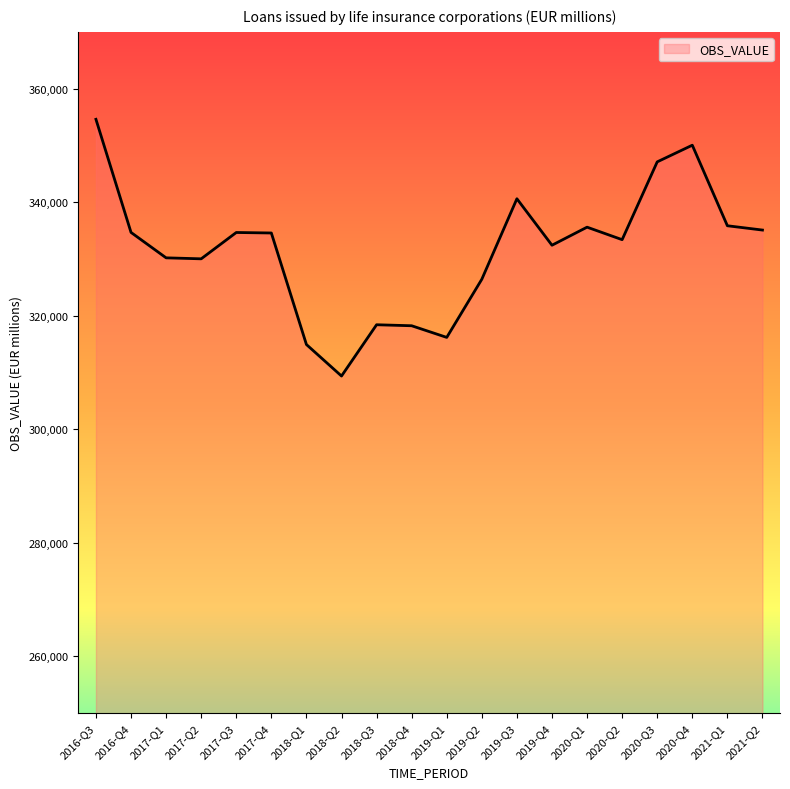

The value at 2017-Q2 is 330029.5. True or false?

True